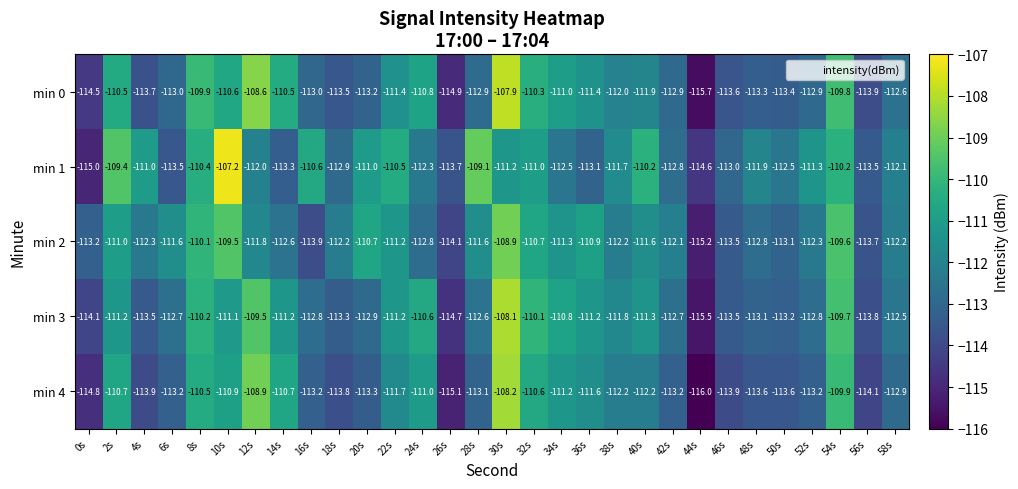

Is it true that min 2 equals -27.4 at 48s?

False